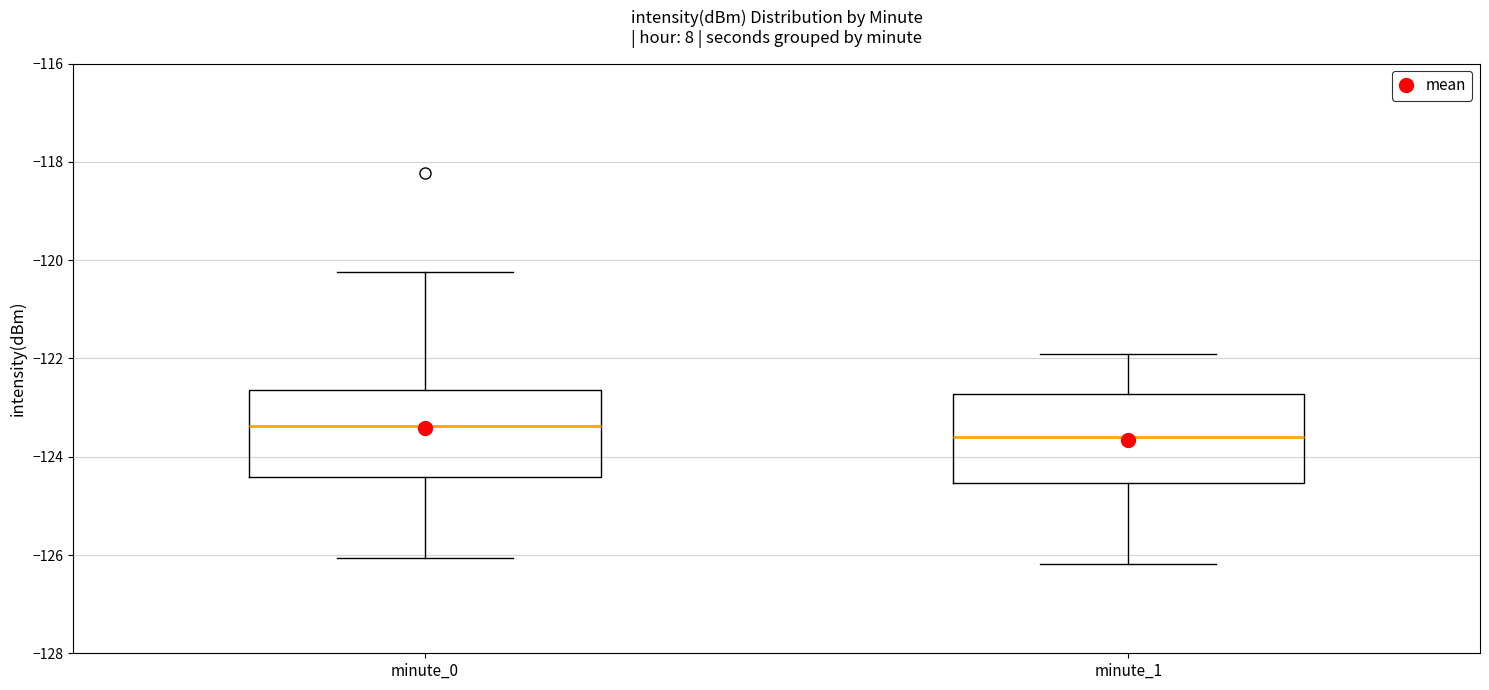

Where does the lower whisker of the box for minute_1 end on the y-axis? The values are not printed on the chart, so give them approximately, as read against the axis.

-126.2